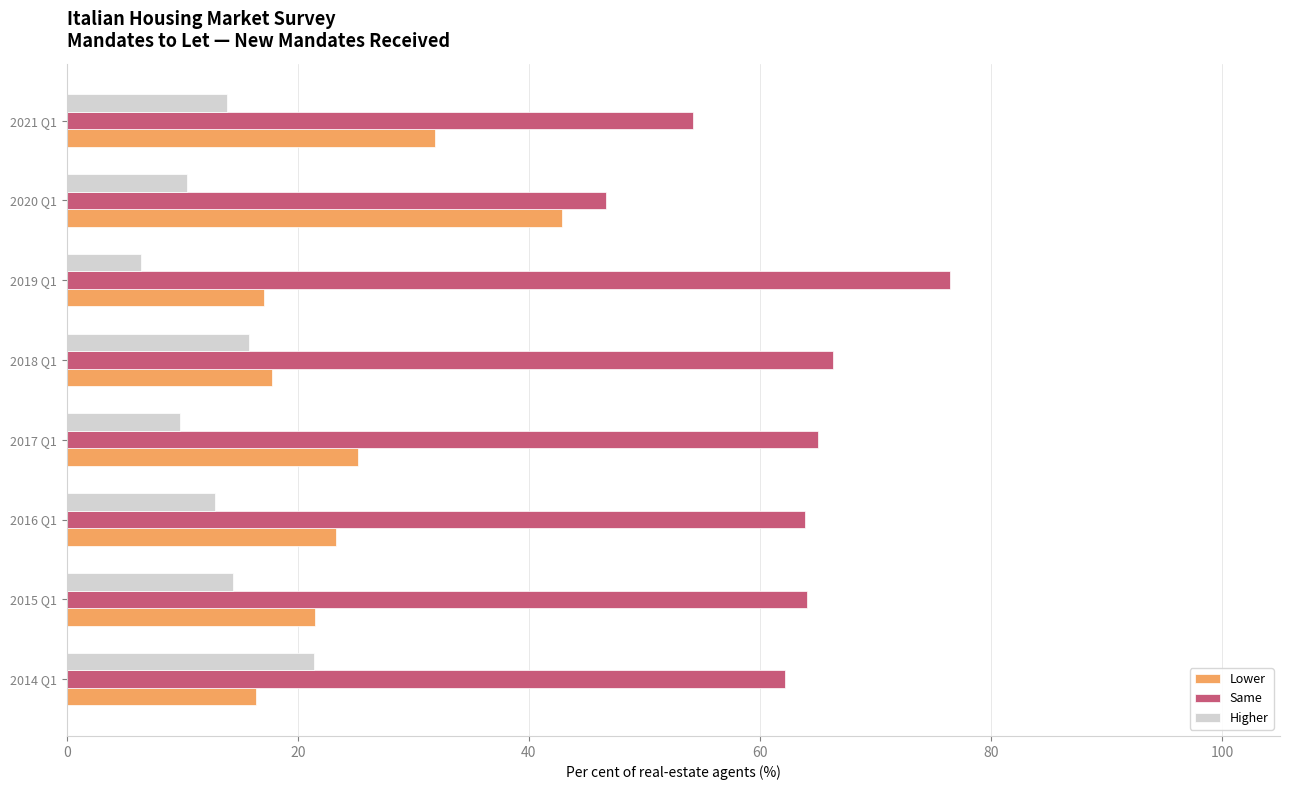

Rank the series by their average value, from lowest to highest.

Higher, Lower, Same